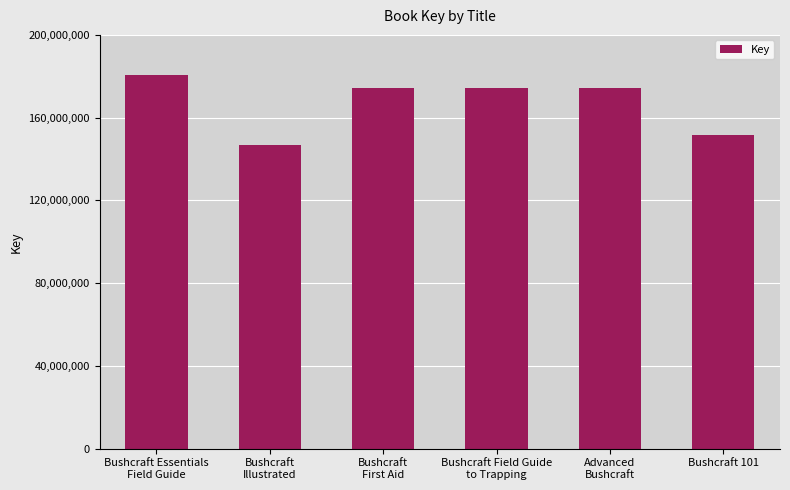

What is the ratio of the value at Bushcraft 101 to the value at Bushcraft
First Aid?

0.9